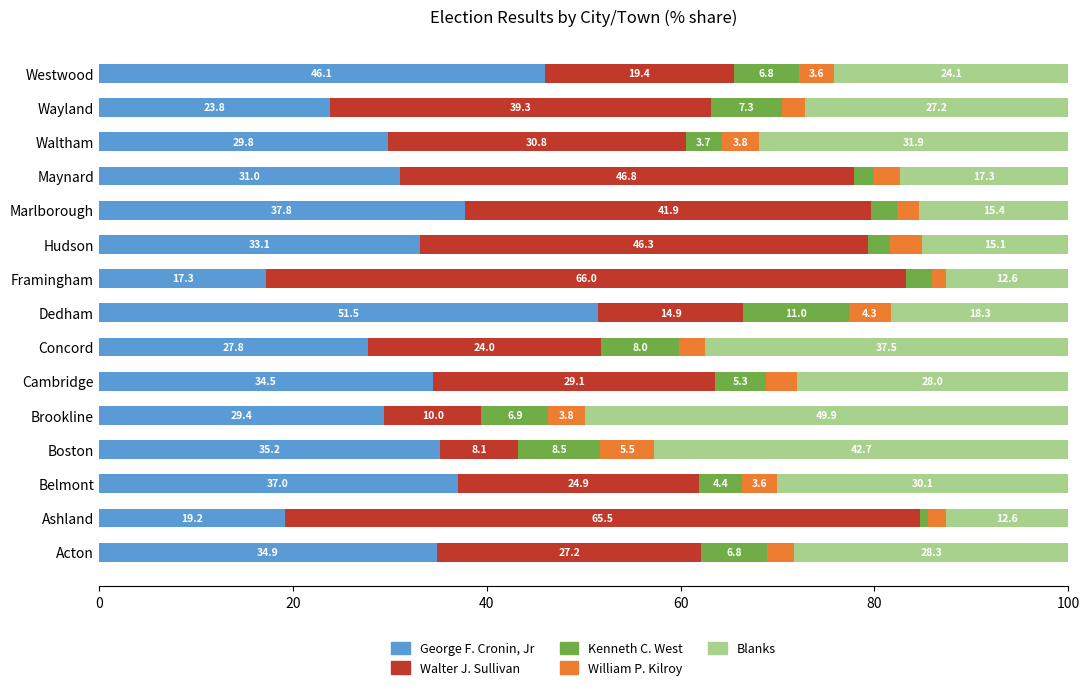

What is the lowest value of the George F. Cronin, Jr series?

17.3